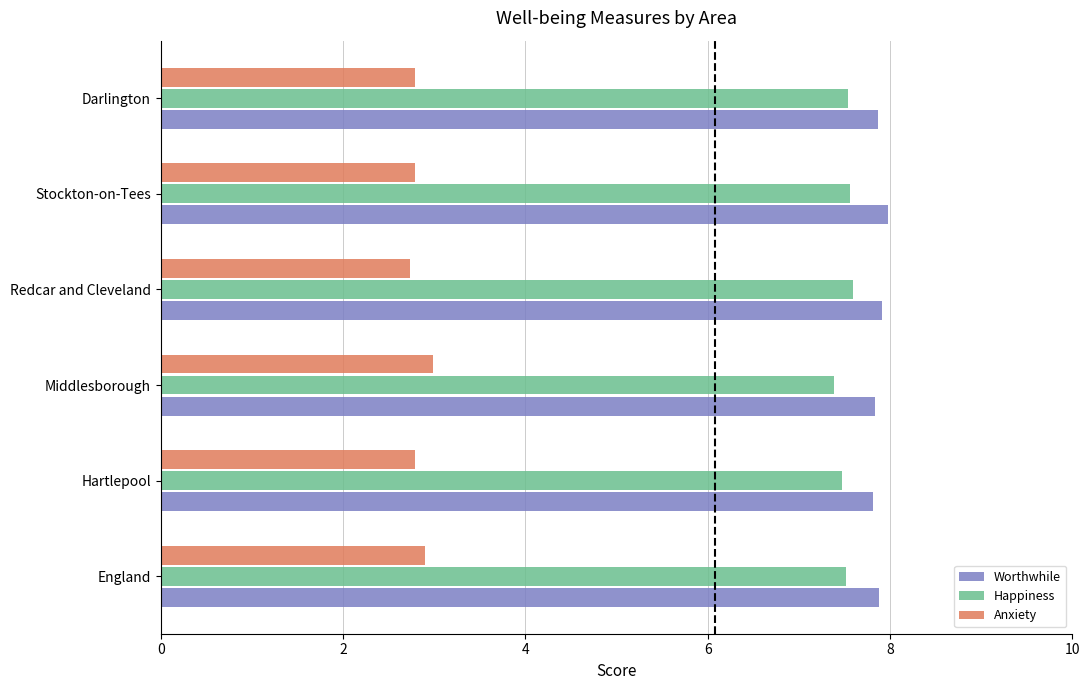

What is the sum of all Worthwhile values?

47.3